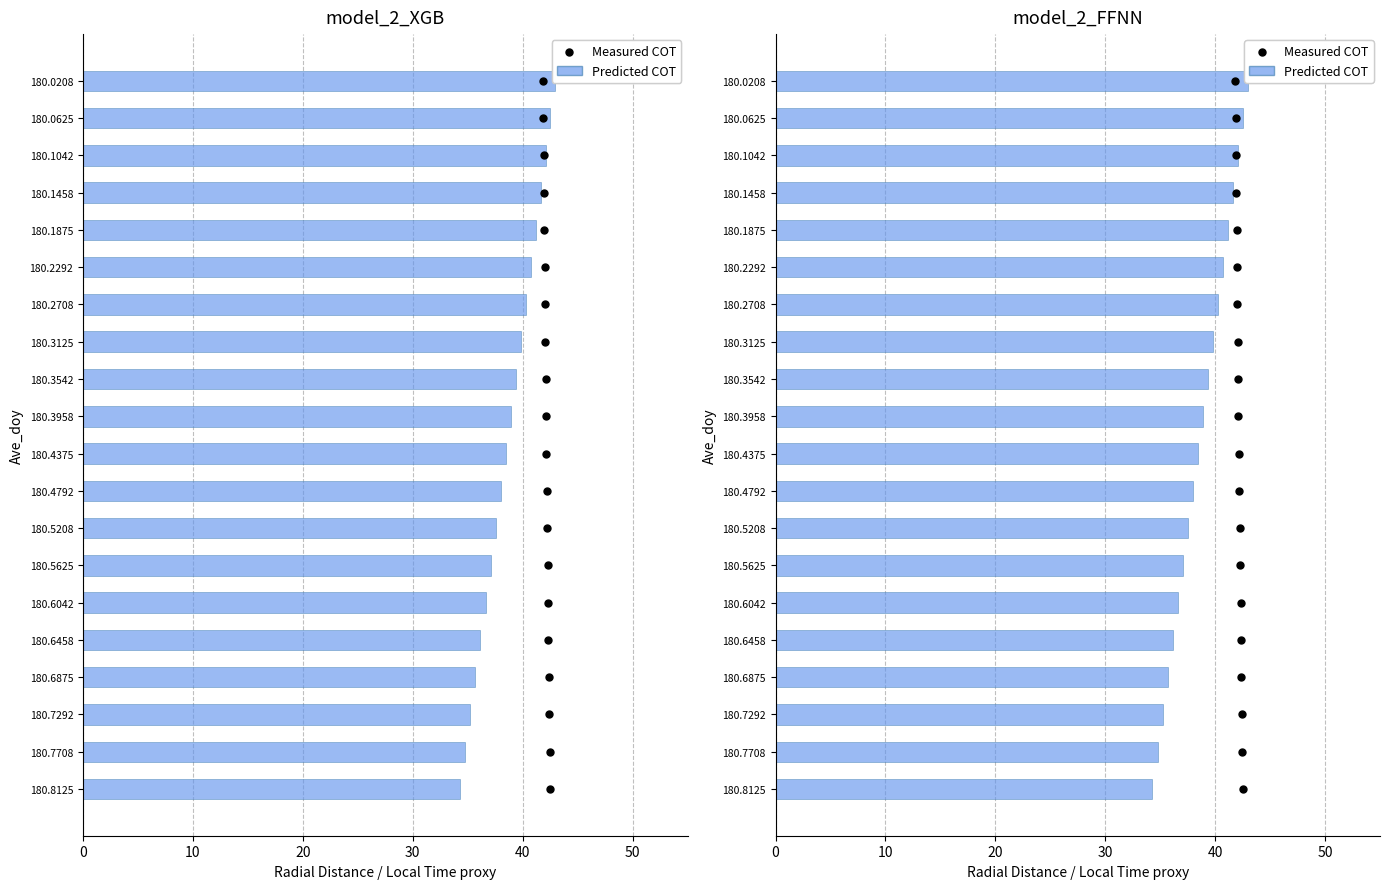

Which series reaches the maximum Y coordinate?

Predicted COT